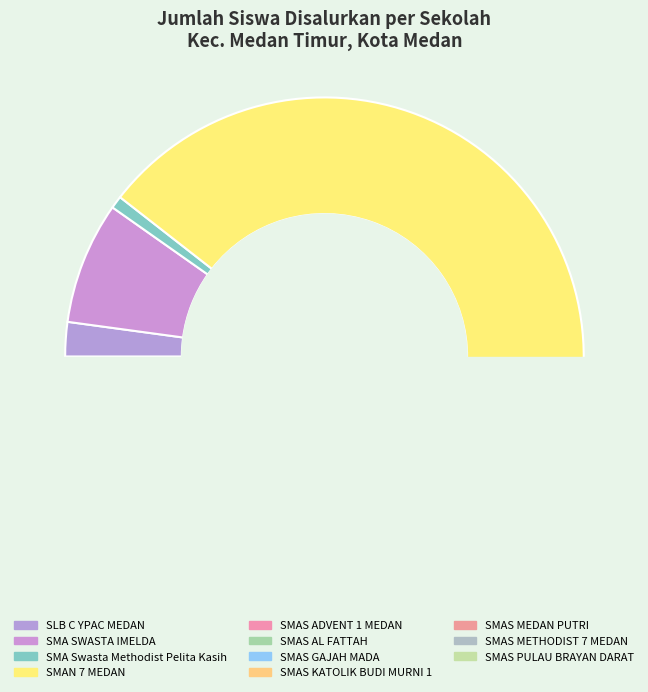

Does SMAS GAJAH MADA account for over 50% of the chart?

No